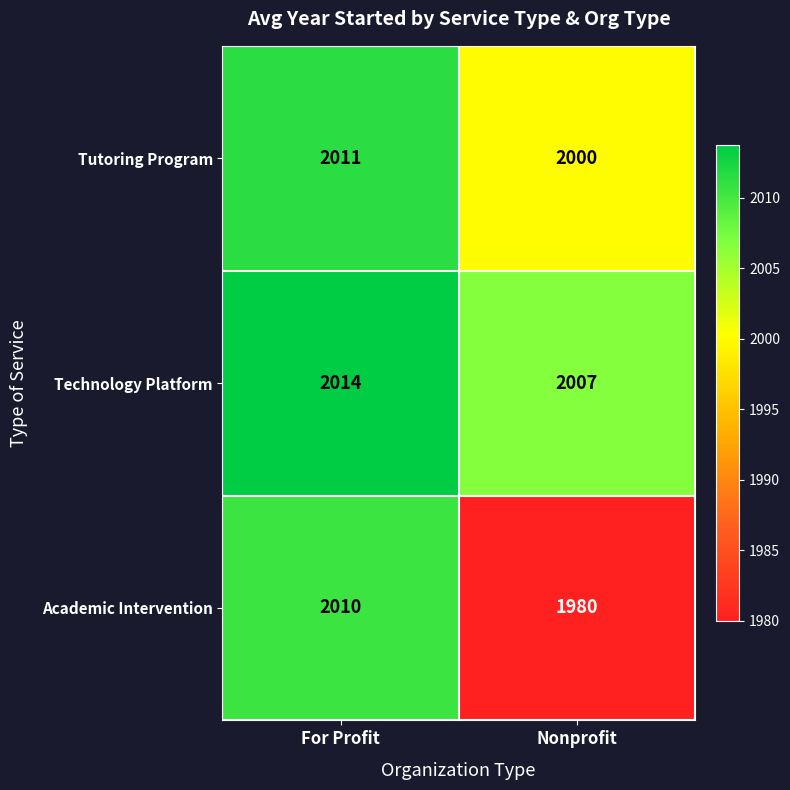

The value of Academic Intervention at For Profit is 2010. True or false?

True